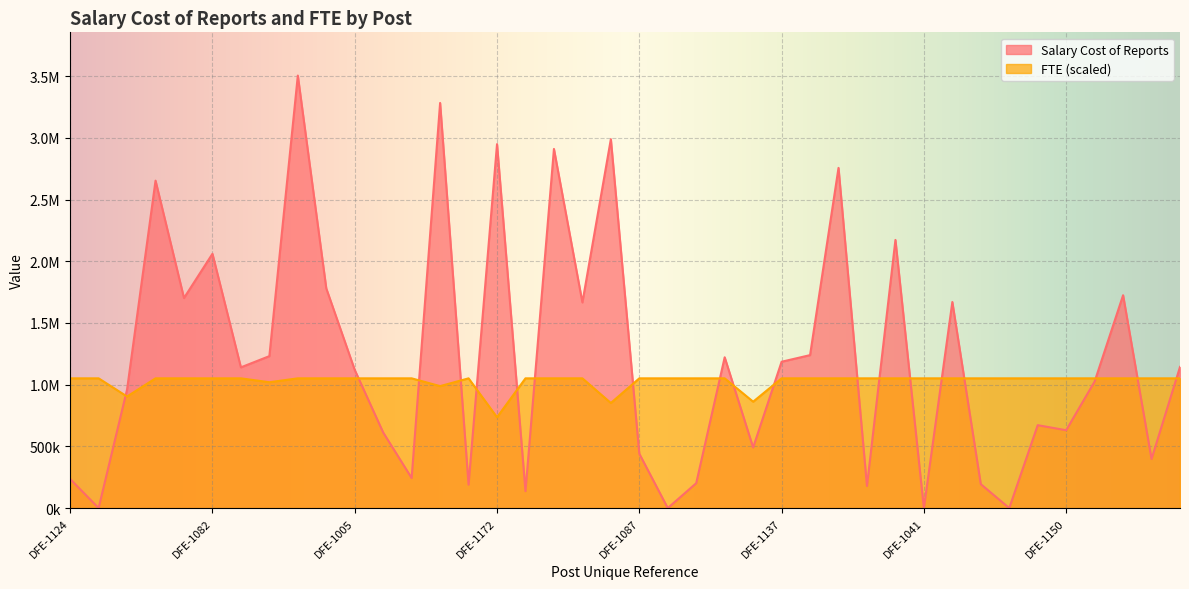

How many values in the Salary Cost of Reports series exceed 1140494?

20